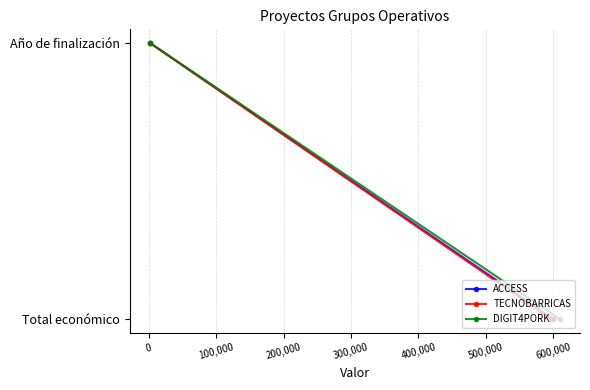

At how many categories does at least one series exceed 0?

1